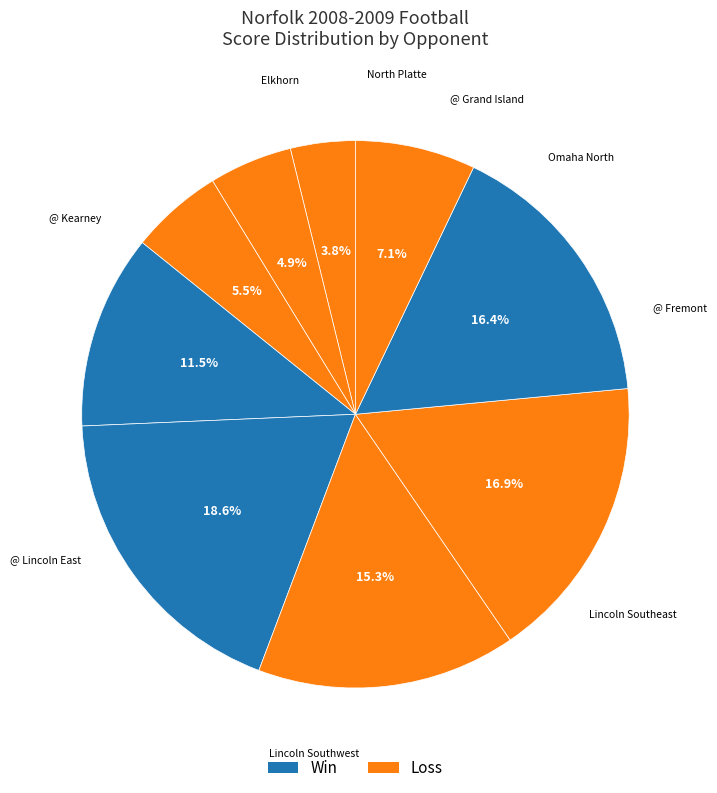

Does any single category account for the majority?

No